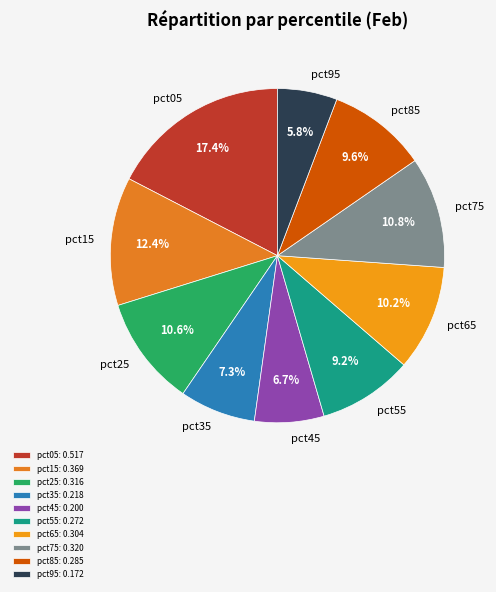

True or false: pct25 accounts for 19% of the total.

False